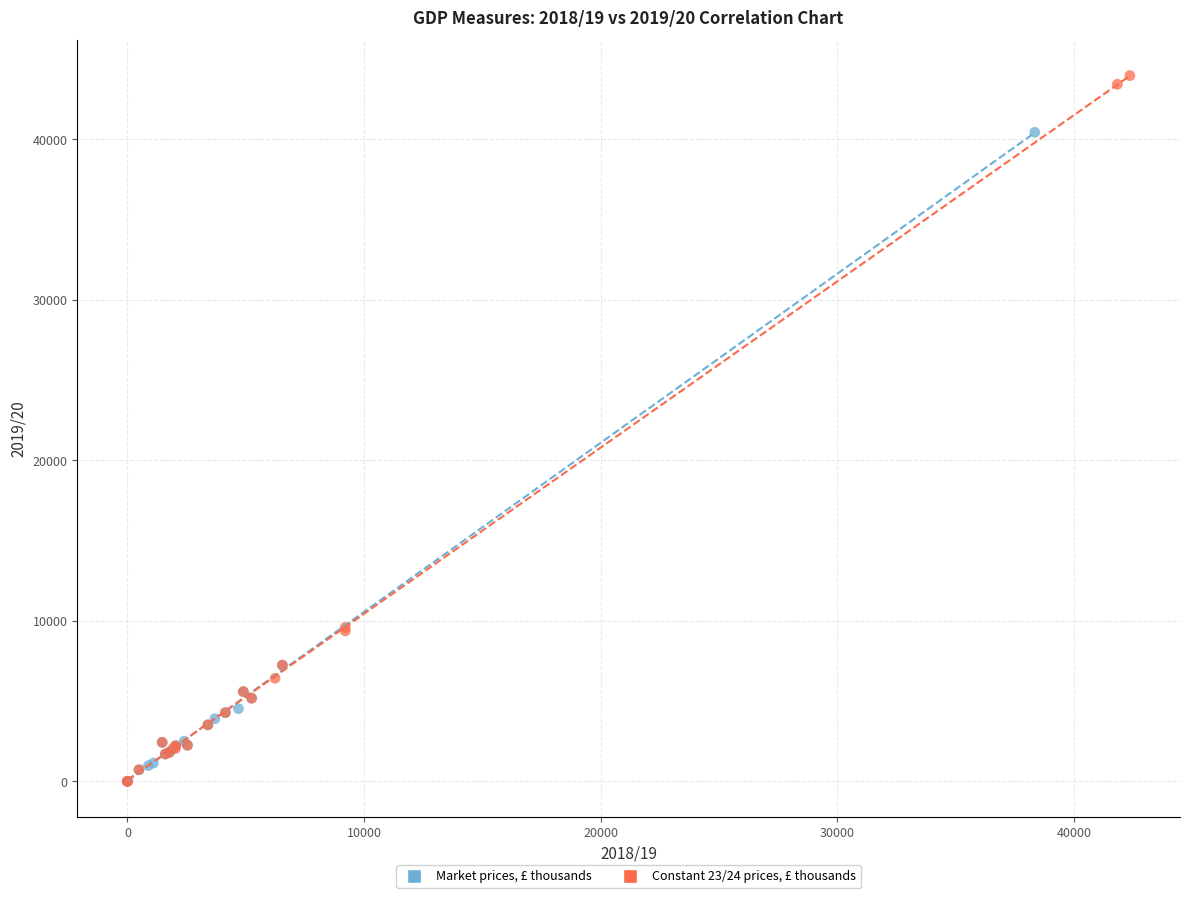

Which series contains the highest Y value?

Constant 23/24 prices, £ thousands